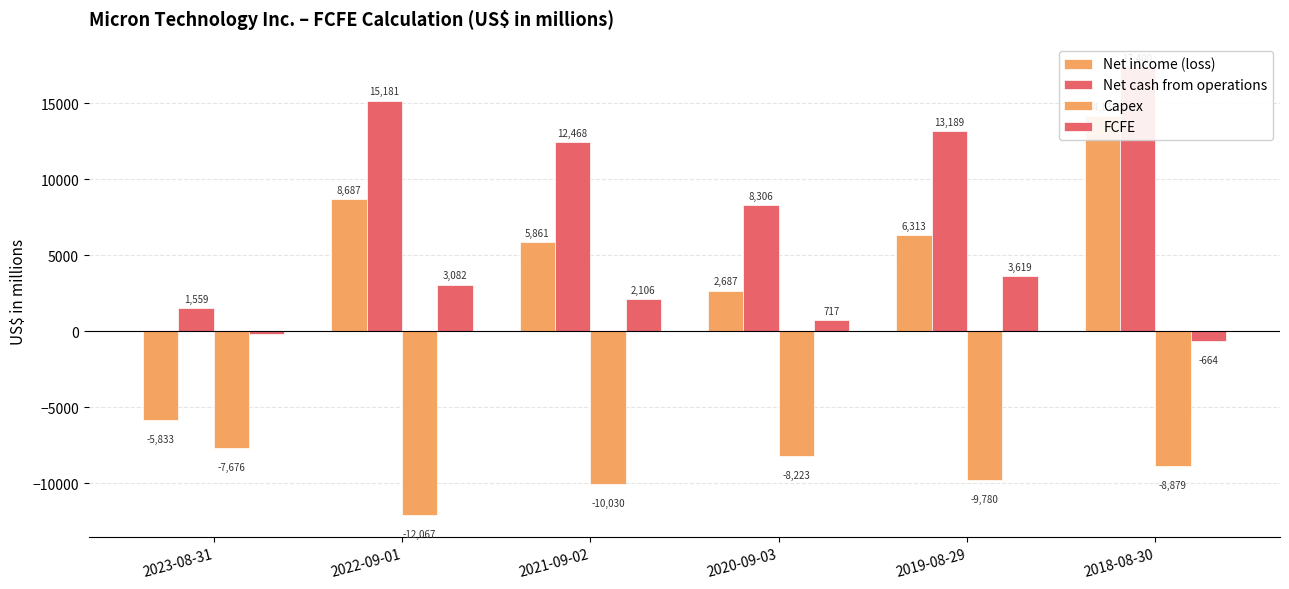

Which has a higher value, 2019-08-29 or 2021-09-02?

2019-08-29